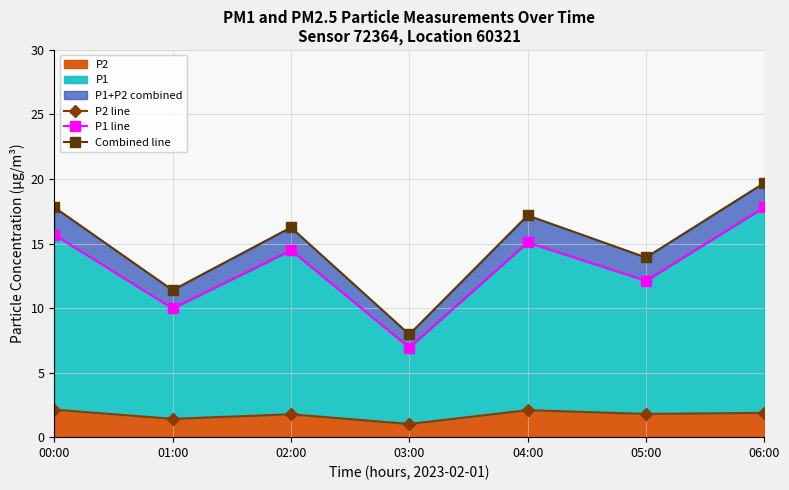

True or false: P2 line and P1 line cross at least once.

False